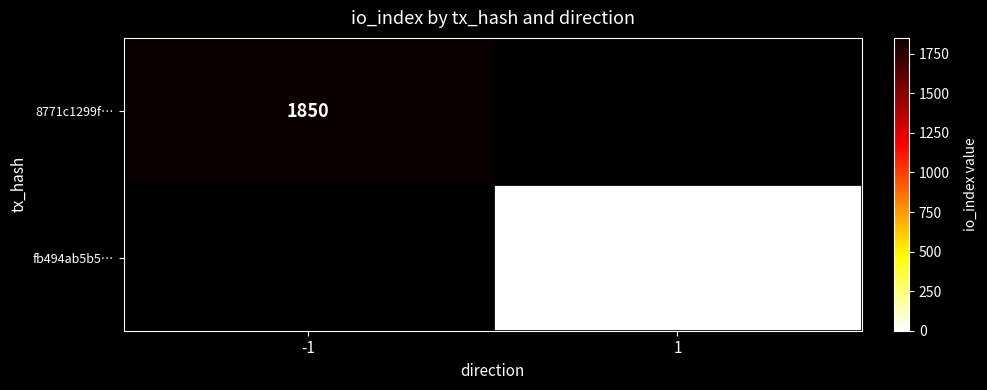

Is it true that 8771c1299f… equals 3274 at -1?

False